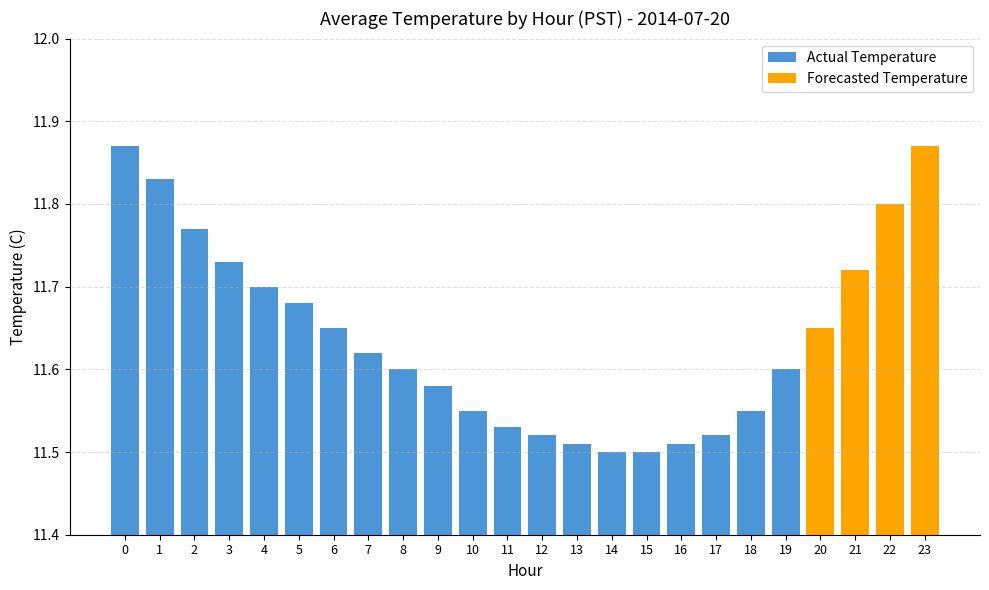

Approximately how many times larger is the value at 1 compared to 8?

1.0